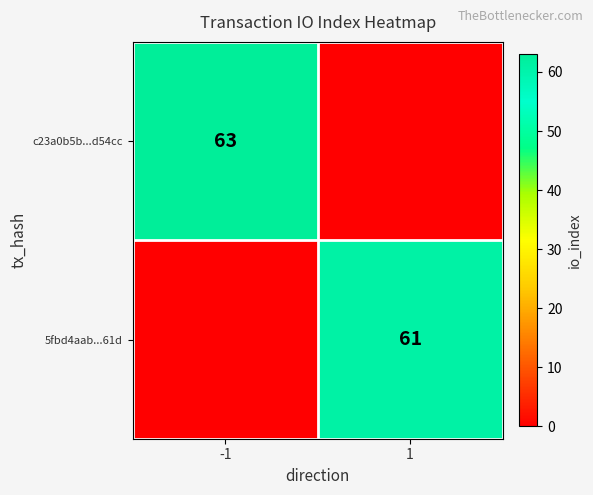

Is it true that c23a0b5b...d54cc equals 44 at -1?

False